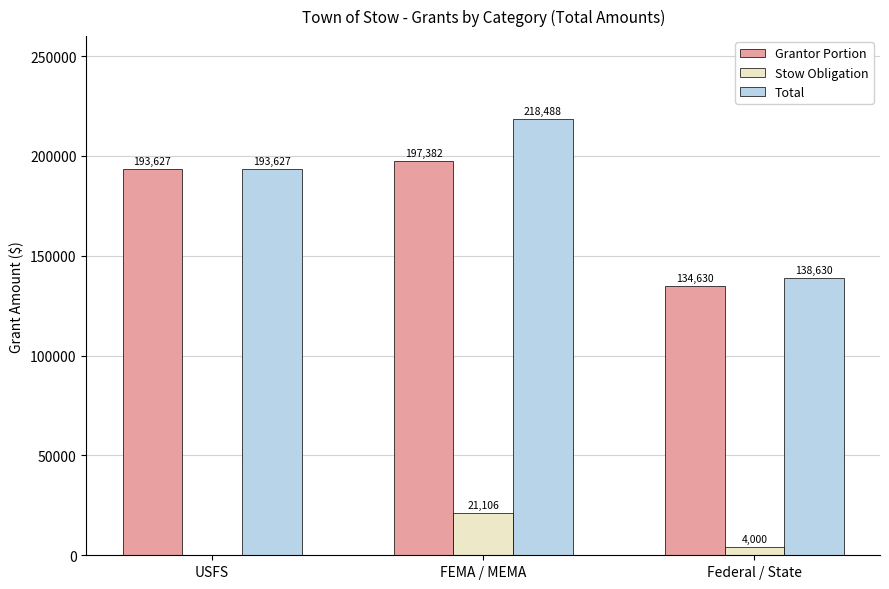

Which series has the largest total across all categories?

Total